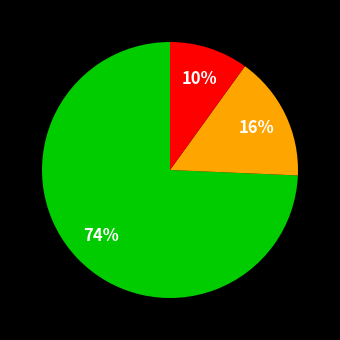

Is there any slice that represents more than half of the pie?

Yes